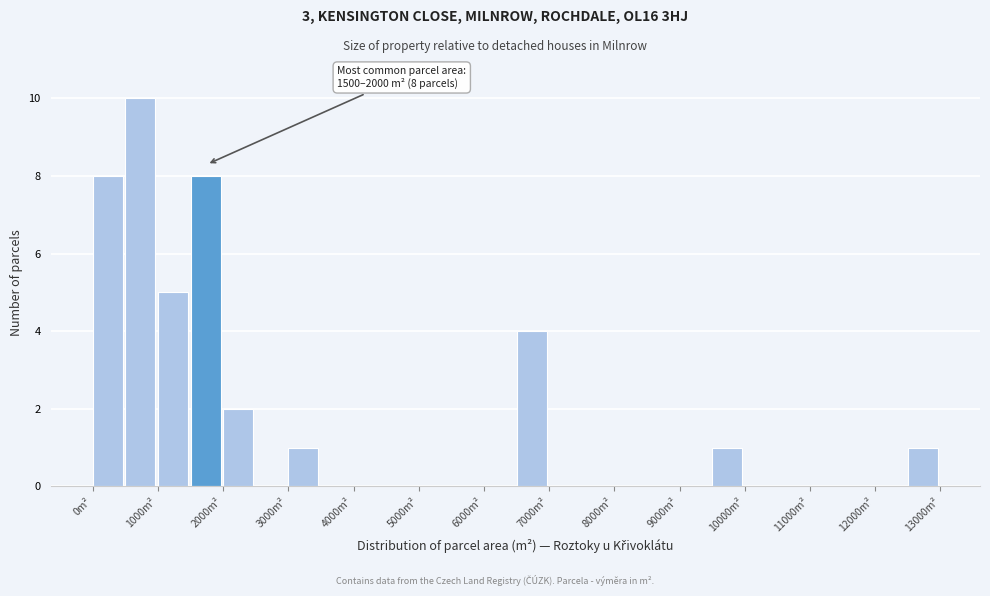

Over which range of the x-axis is the bar tallest?

500 to 1000